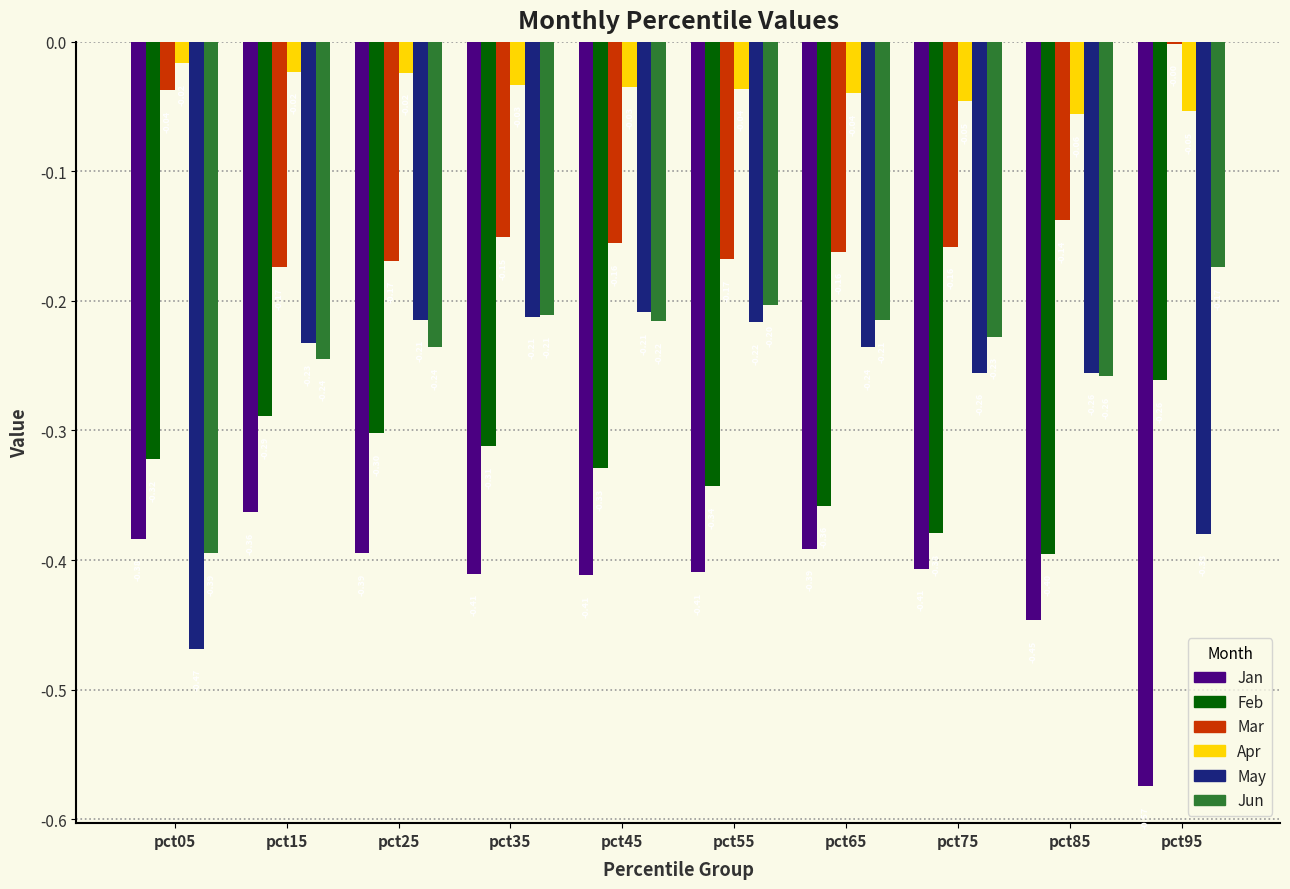

Are the bars horizontal?

No